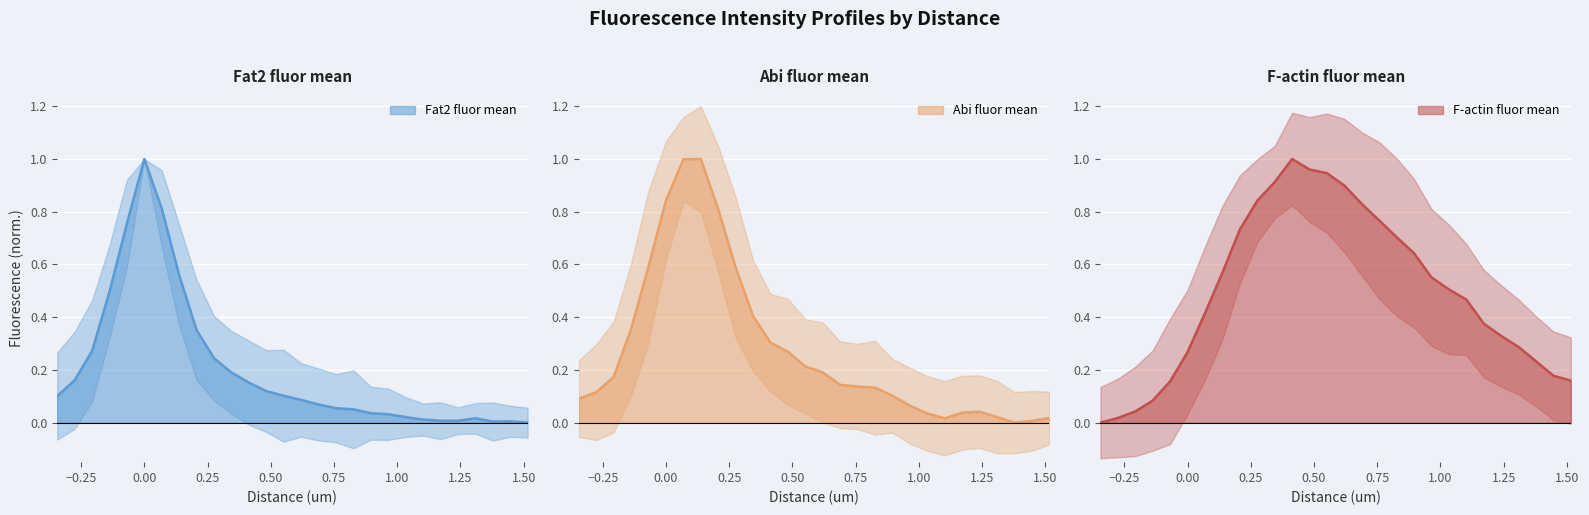

True or false: Abi fluor mean has more than 2 interior local peaks.

False